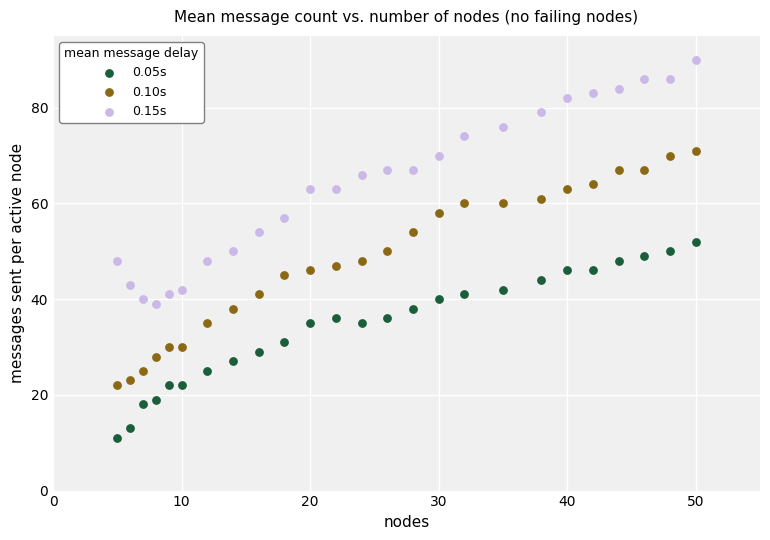

Across all data points, what is the range of X values (max minus min)?

45